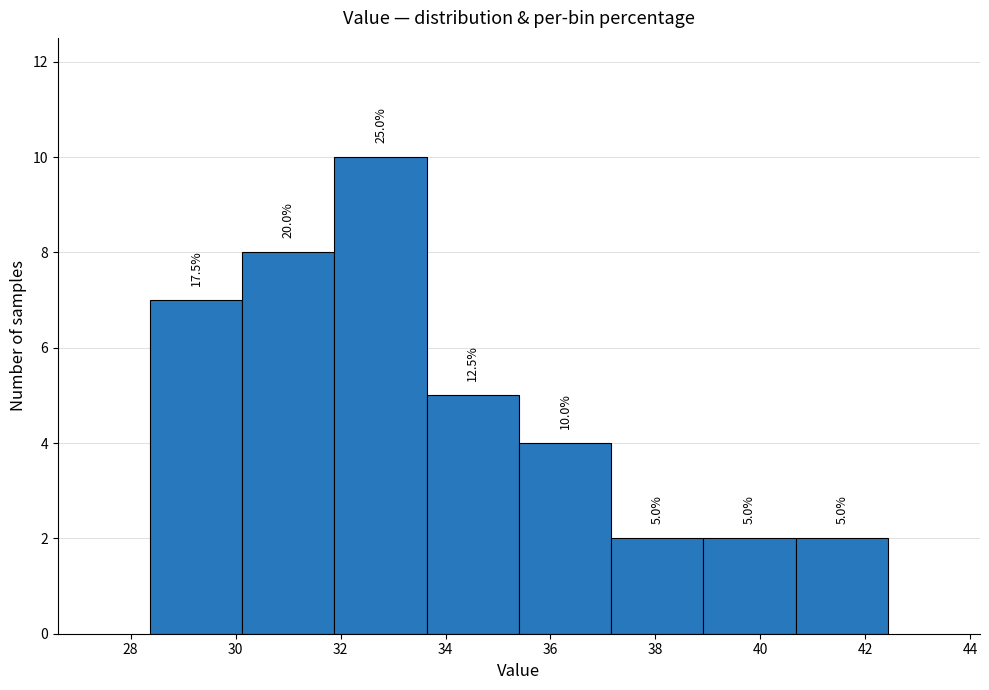

Which range on the x-axis has the tallest bar?

31.8 to 33.6